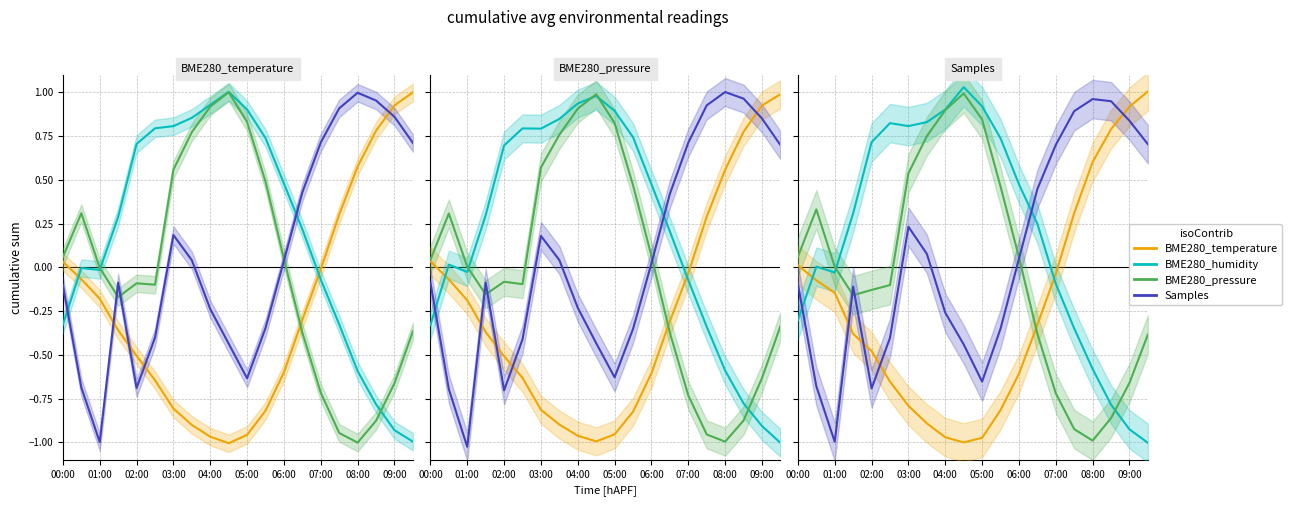

Reading left to right, what are all the values shown in this chart?

BME280_temperature: 0.0	-0.1	-0.1	-0.4	-0.5	-0.7	-0.8	-0.9	-1.0	-1.0	-1.0	-0.8	-0.6	-0.3	-0.0	0.3	0.6	0.8	0.9	1.0
BME280_humidity: -0.3	0.0	-0.0	0.3	0.7	0.8	0.8	0.8	0.9	1.0	0.9	0.7	0.5	0.2	-0.1	-0.3	-0.6	-0.8	-0.9	-1.0
BME280_pressure: 0.1	0.3	0.0	-0.2	-0.1	-0.1	0.5	0.7	0.9	1.0	0.8	0.5	0.1	-0.4	-0.7	-0.9	-1.0	-0.9	-0.7	-0.4
Samples: -0.1	-0.7	-1.0	-0.1	-0.7	-0.4	0.2	0.1	-0.3	-0.4	-0.7	-0.4	0.0	0.4	0.7	0.9	1.0	0.9	0.8	0.7